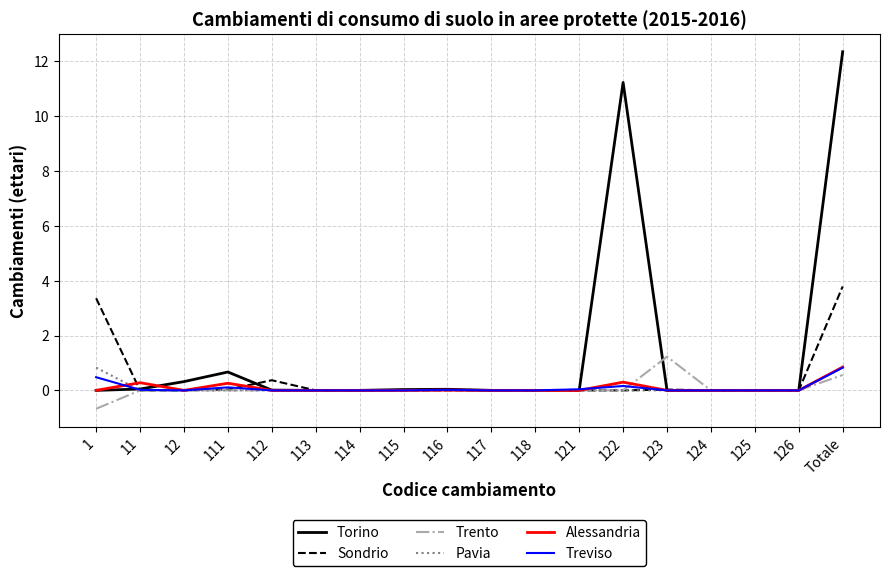

What is the minimum value for Trento?

-0.7